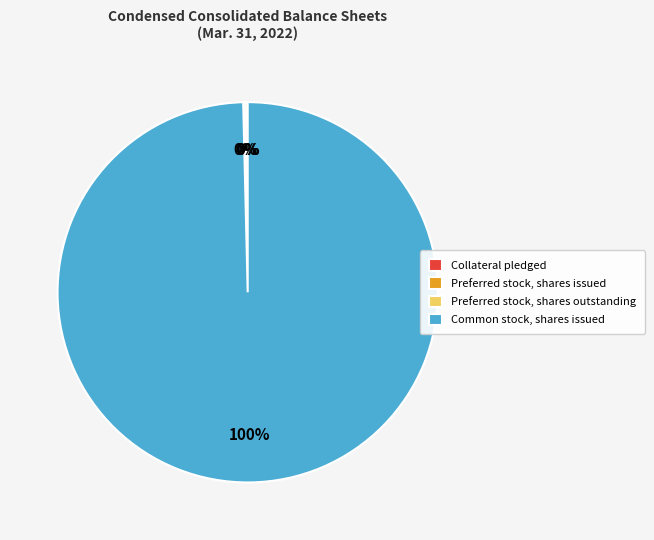

Which slice is the largest?

Common stock, shares issued